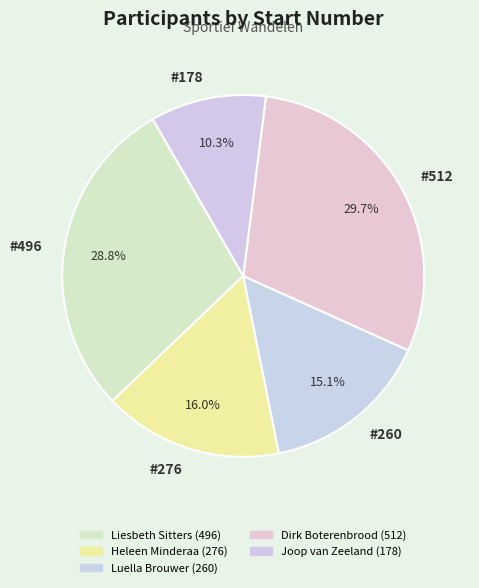

What is the ratio of the value at #496 to the value at #260?

1.9